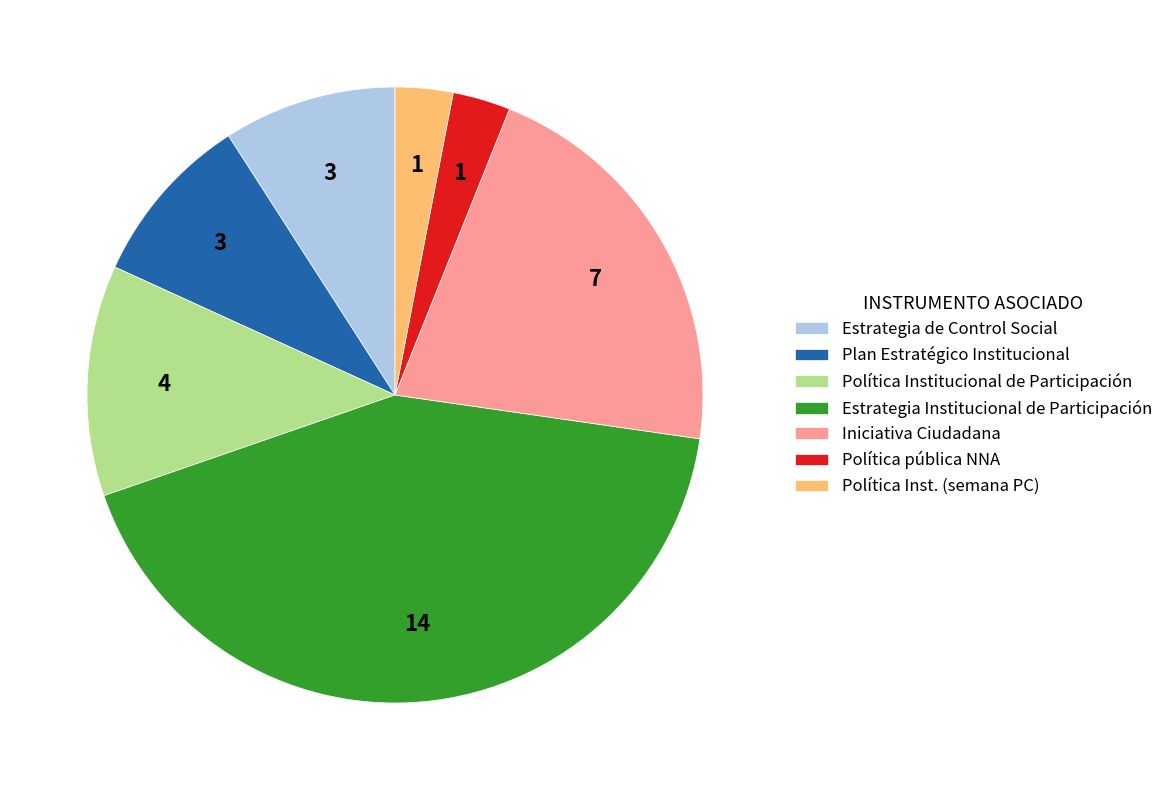

True or false: Estrategia Institucional de Participación accounts for 42% of the total.

True